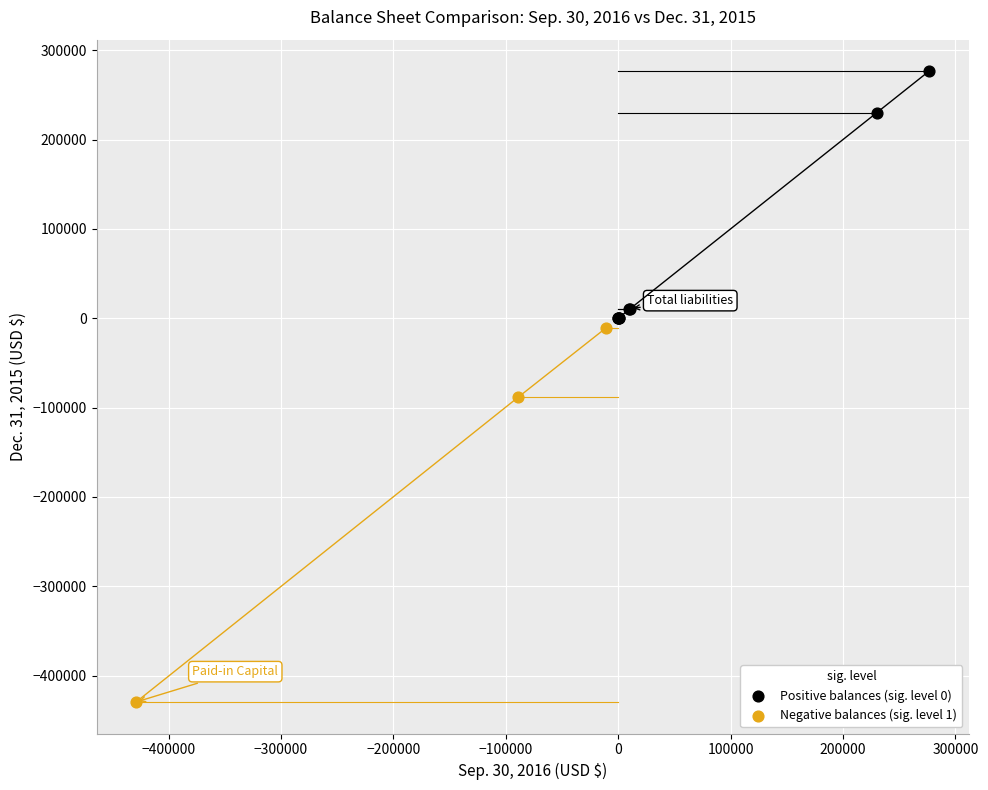

Which series contains the highest Y value?

Positive balances (sig. level 0)